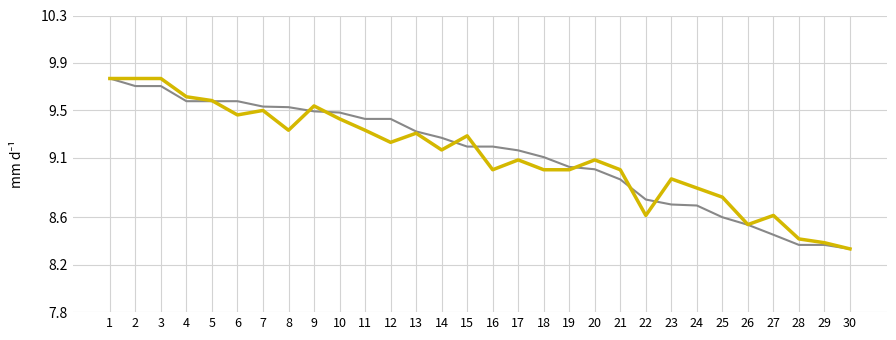

What is the total value across all series at 22?

17.4